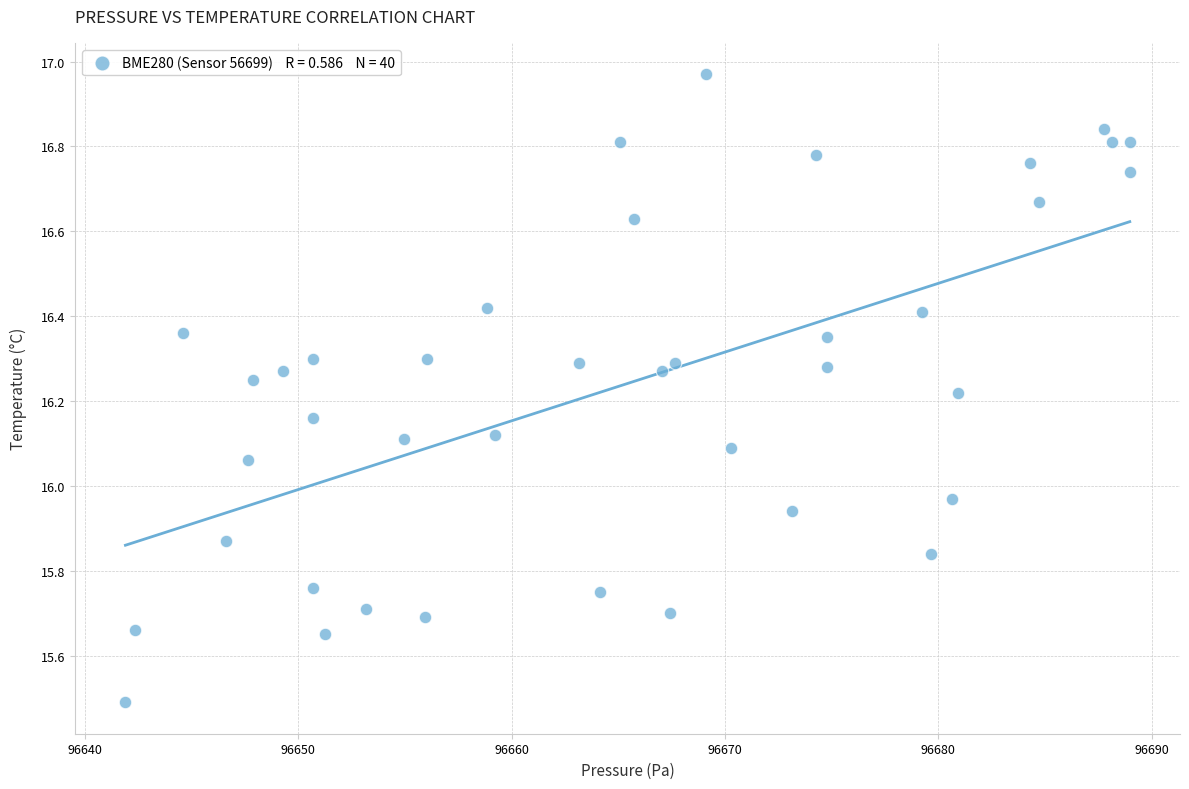

What is the range of Y values (max minus min)?

1.5